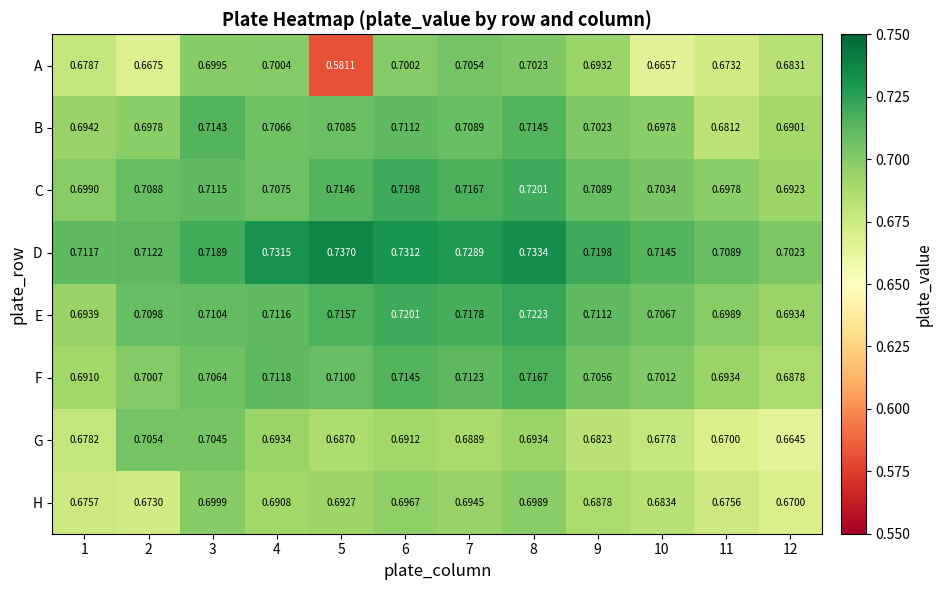

Is the value of E at 12 greater than the value of F at 12?

Yes